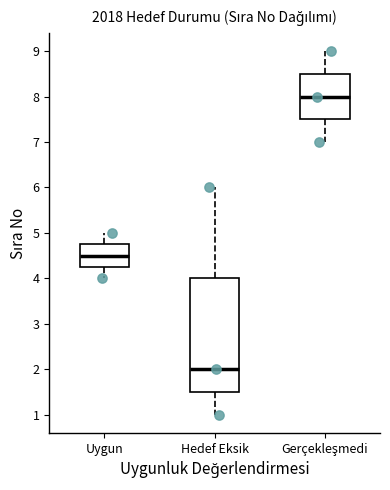

Where is the upper edge of the box for Hedef Eksik on the y-axis? The values are not printed on the chart, so give them approximately, as read against the axis.

4.0